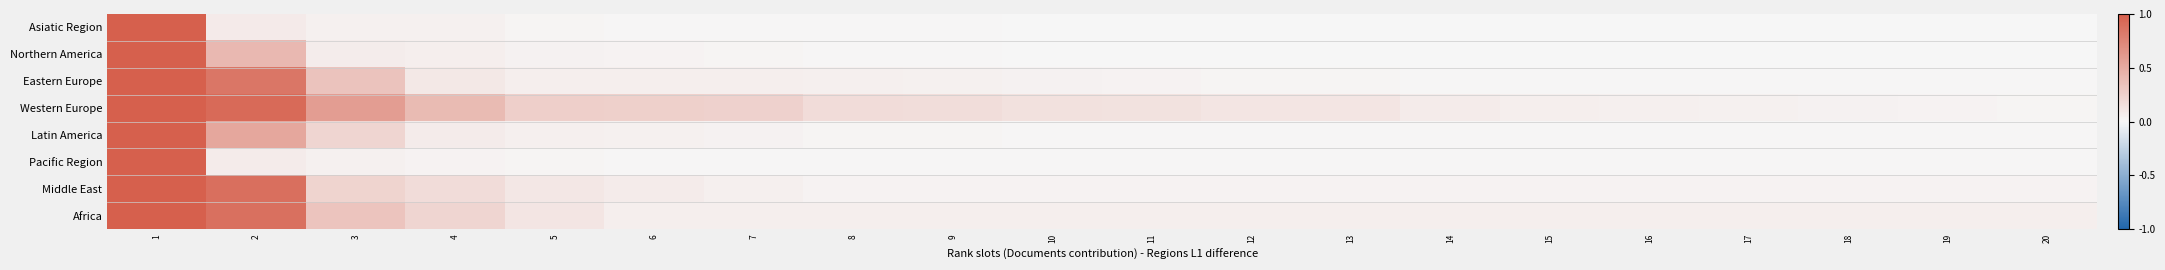

Reading left to right, extract all data points from this chart.

Asiatic Region: 1=1.0	2=0.1	3=0.0	4=0.0	5=0.0	6=0.0	7=0.0	8=0.0	9=0.0	10=0.0	11=0.0	12=0.0	13=0.0	14=0.0	15=0.0	16=0.0	17=0.0	18=0.0	19=0.0	20=0.0
Northern America: 1=1.0	2=0.4	3=0.1	4=0.1	5=0.0	6=0.0	7=0.0	8=0.0	9=0.0	10=0.0	11=0.0	12=0.0	13=0.0	14=0.0	15=0.0	16=0.0	17=0.0	18=0.0	19=0.0	20=0.0
Eastern Europe: 1=1.0	2=0.8	3=0.3	4=0.1	5=0.1	6=0.1	7=0.1	8=0.0	9=0.0	10=0.0	11=0.0	12=0.0	13=0.0	14=0.0	15=0.0	16=0.0	17=0.0	18=0.0	19=0.0	20=0.0
Western Europe: 1=1.0	2=0.9	3=0.6	4=0.4	5=0.3	6=0.3	7=0.2	8=0.2	9=0.2	10=0.1	11=0.1	12=0.1	13=0.1	14=0.1	15=0.1	16=0.1	17=0.0	18=0.0	19=0.0	20=0.0
Latin America: 1=1.0	2=0.5	3=0.2	4=0.1	5=0.1	6=0.0	7=0.0	8=0.0	9=0.0	10=0.0	11=0.0	12=0.0	13=0.0	14=0.0	15=0.0	16=0.0	17=0.0	18=0.0	19=0.0	20=0.0
Pacific Region: 1=1.0	2=0.1	3=0.0	4=0.0	5=0.0	6=0.0	7=0.0	8=0.0	9=0.0	10=0.0	11=0.0	12=0.0	13=0.0	14=0.0	15=0.0	16=0.0	17=0.0	18=0.0	19=0.0	20=0.0
Middle East: 1=1.0	2=0.9	3=0.2	4=0.2	5=0.1	6=0.1	7=0.1	8=0.0	9=0.0	10=0.0	11=0.0	12=0.0	13=0.0	14=0.0	15=0.0	16=0.0	17=0.0	18=0.0	19=0.0	20=0.0
Africa: 1=1.0	2=0.9	3=0.3	4=0.2	5=0.1	6=0.1	7=0.1	8=0.1	9=0.1	10=0.1	11=0.1	12=0.1	13=0.1	14=0.1	15=0.1	16=0.1	17=0.1	18=0.1	19=0.1	20=0.1